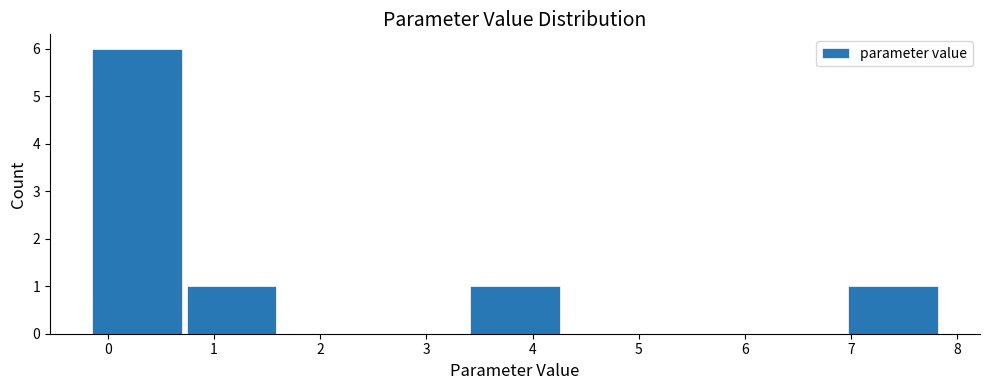

What is the height of the bar covering 6.9 to 7.8 on the x-axis? Neither the bar edges nor the heights are printed on the chart, so give them approximately, as read against the axes.

1